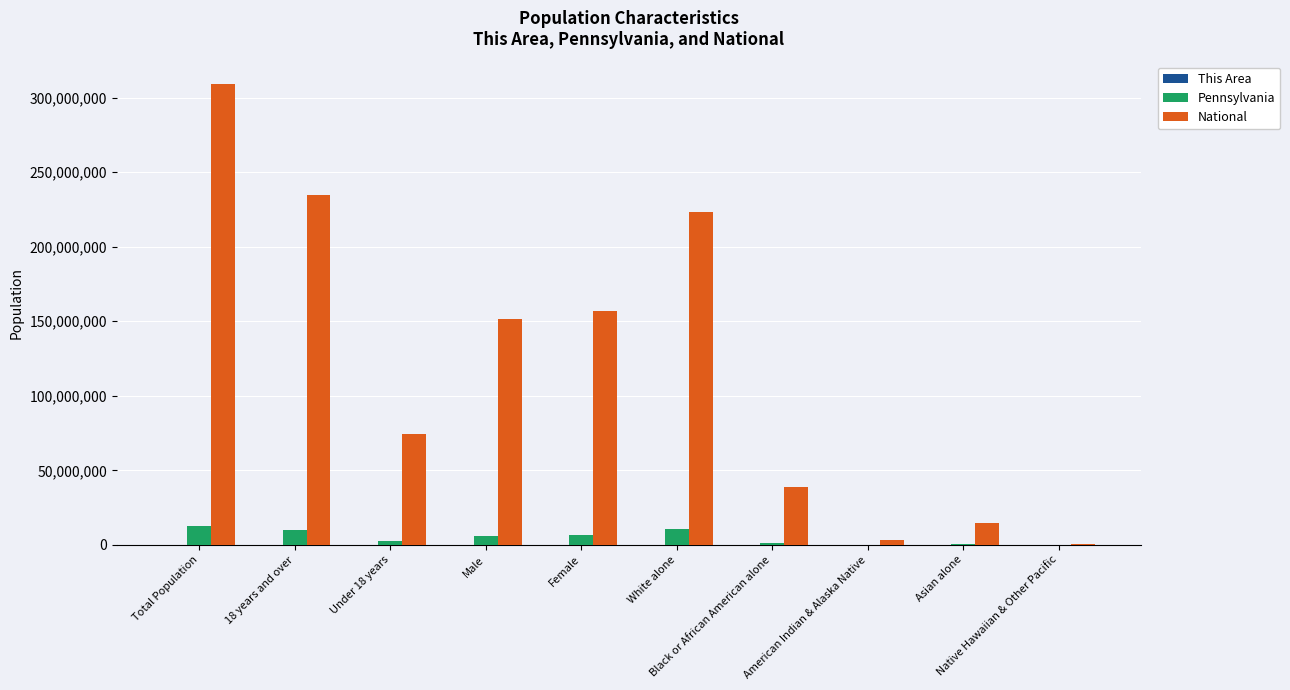

What is the maximum value for National?

308745538